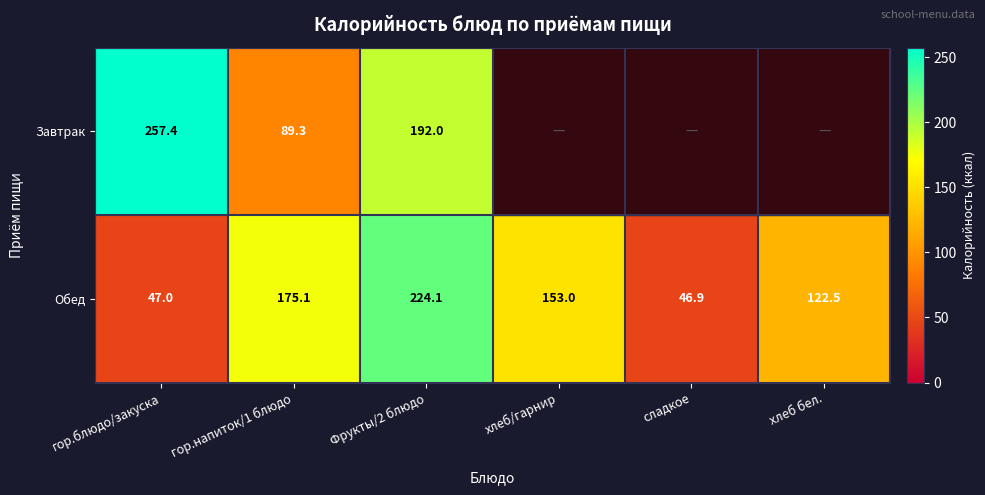

At which label is Обед closest to 135?

хлеб бел.